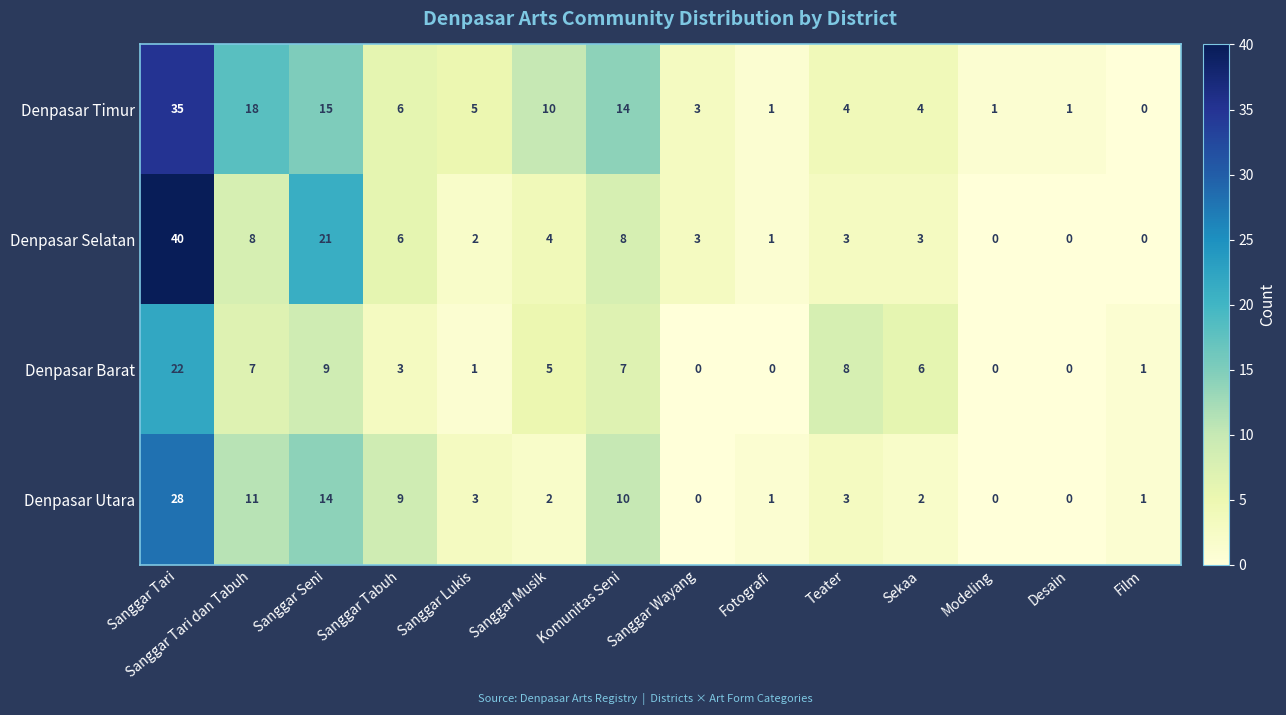

Which series changed the most between Sekaa and Modeling?

Denpasar Barat